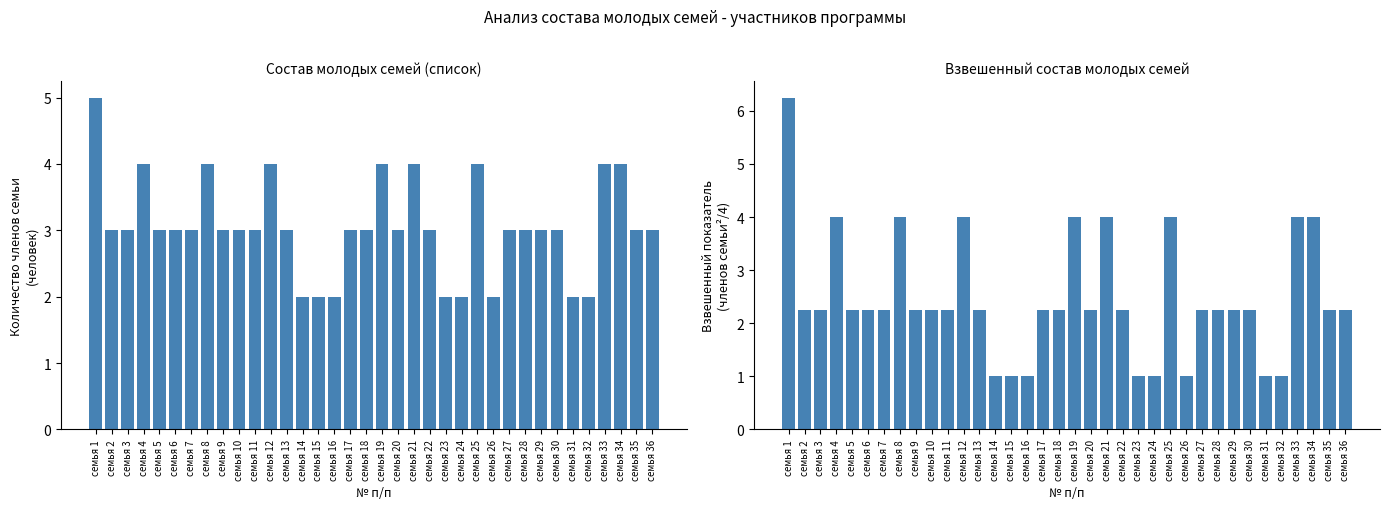

Does the chart contain stacked bars?

No